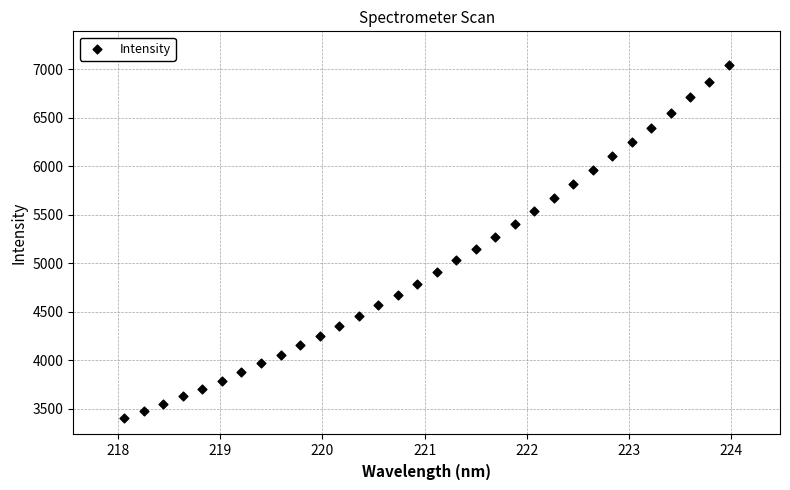

What is the range of X values (max minus min)?

5.9